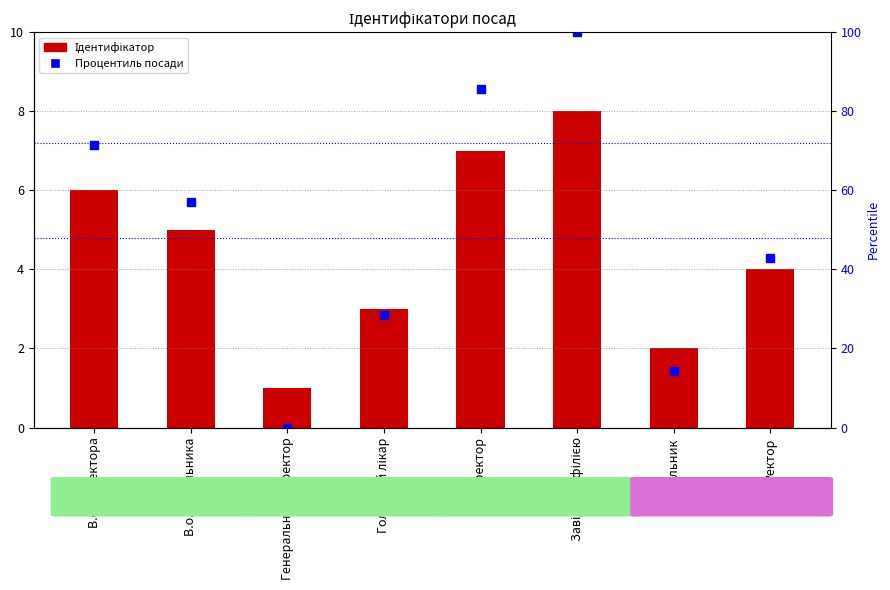

Rank the series at Ректор from highest to lowest value.

Процентиль посади, Ідентифікатор